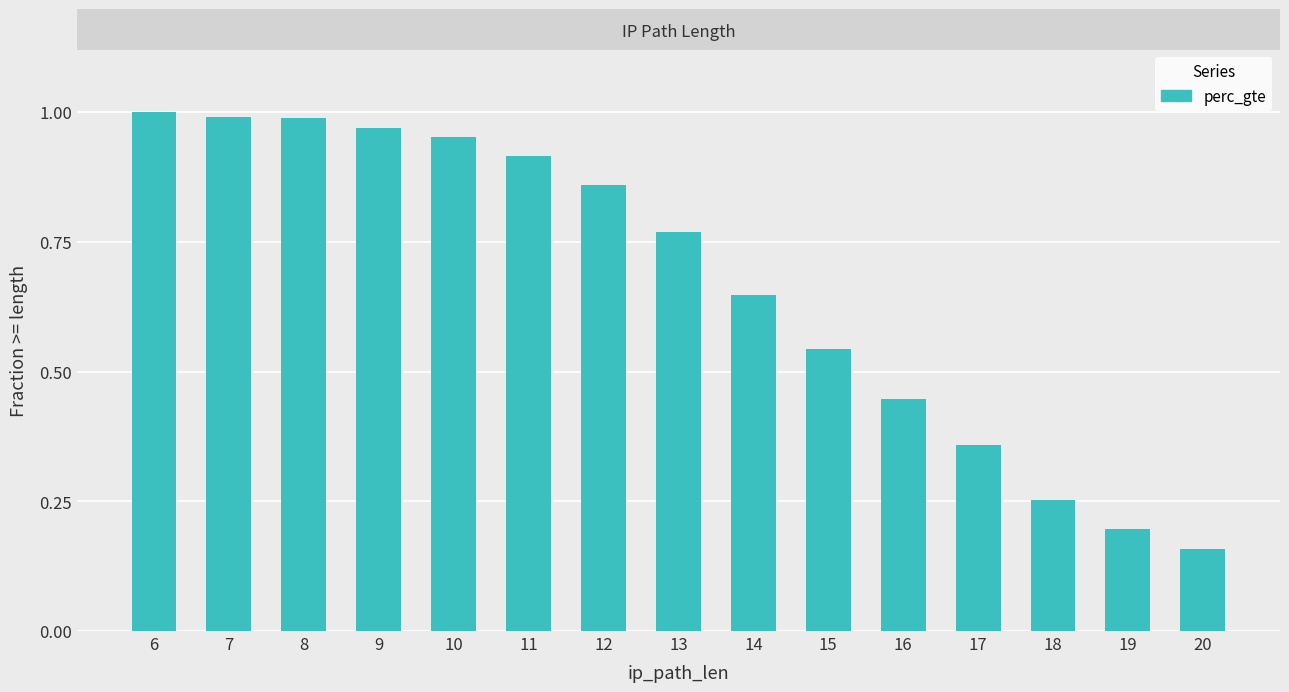

What is the average value?

0.7